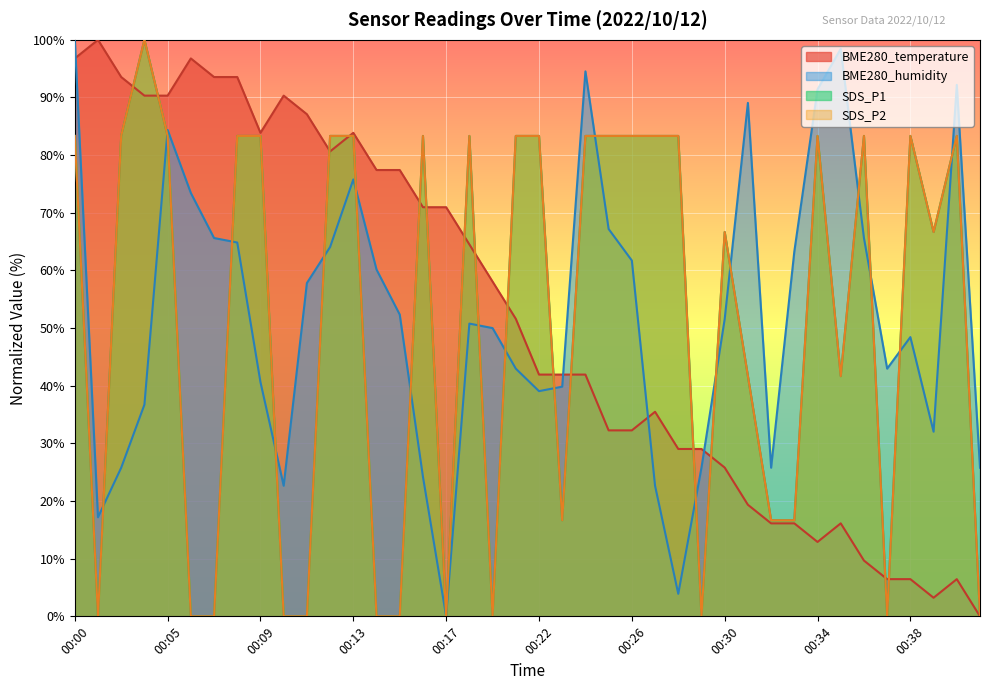

Is it true that BME280_temperature equals 161.8 at 00:03?

False